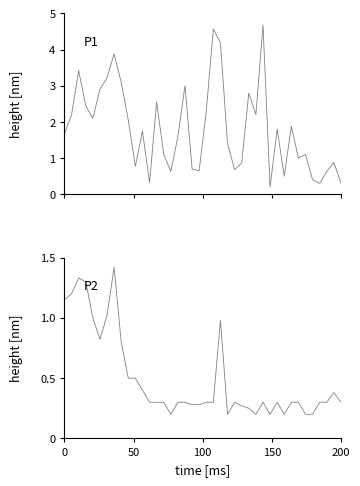

Reading left to right, extract all data points from this chart.

P1: 1.7	2.2	3.4	2.5	2.1	2.9	3.2	3.9	3.1	2.0	0.8	1.8	0.3	2.5	1.1	0.6	1.6	3.0	0.7	0.7	2.3	4.6	4.2	1.4	0.7	0.9	2.8	2.2	4.7	0.2	1.8	0.5	1.9	1.0	1.1	0.4	0.3	0.6	0.9	0.3
P2: 1.1	1.2	1.3	1.3	1.0	0.8	1.0	1.4	0.8	0.5	0.5	0.4	0.3	0.3	0.3	0.2	0.3	0.3	0.3	0.3	0.3	0.3	1.0	0.2	0.3	0.3	0.2	0.2	0.3	0.2	0.3	0.2	0.3	0.3	0.2	0.2	0.3	0.3	0.4	0.3